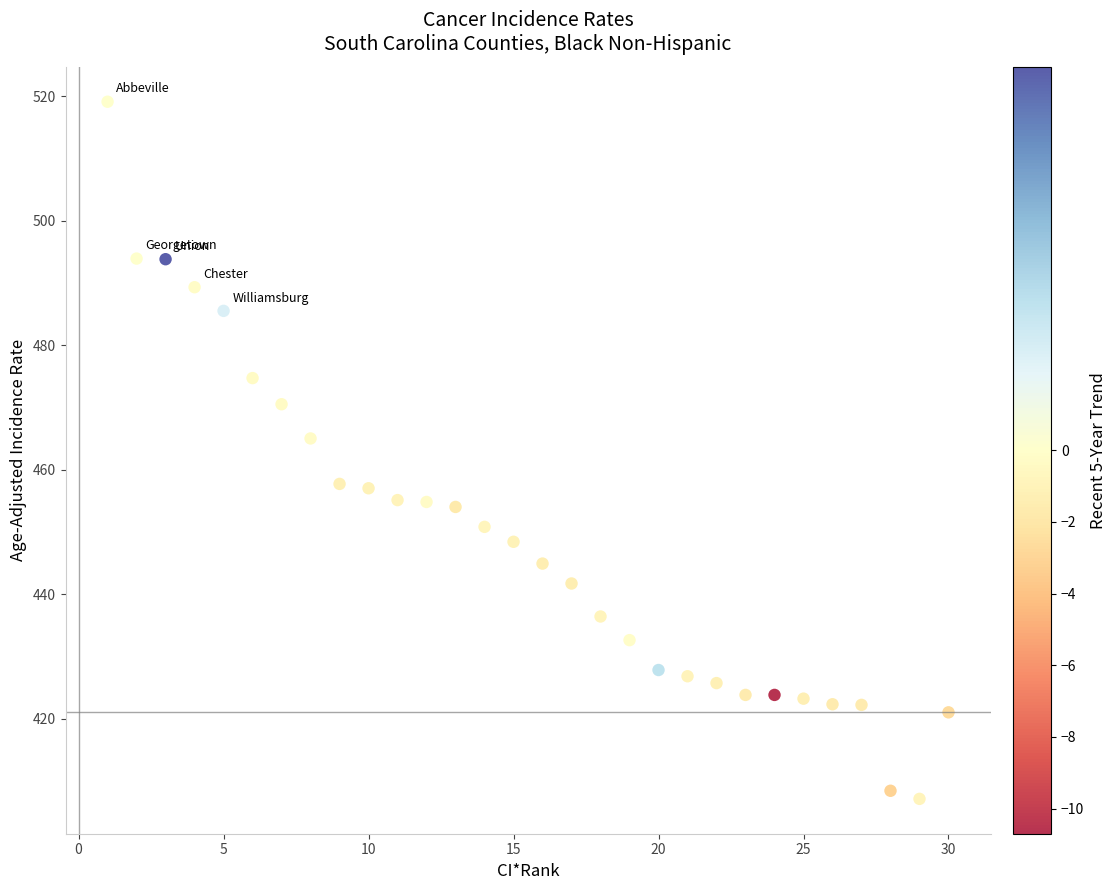

What is the range of Y values (max minus min)?

112.0